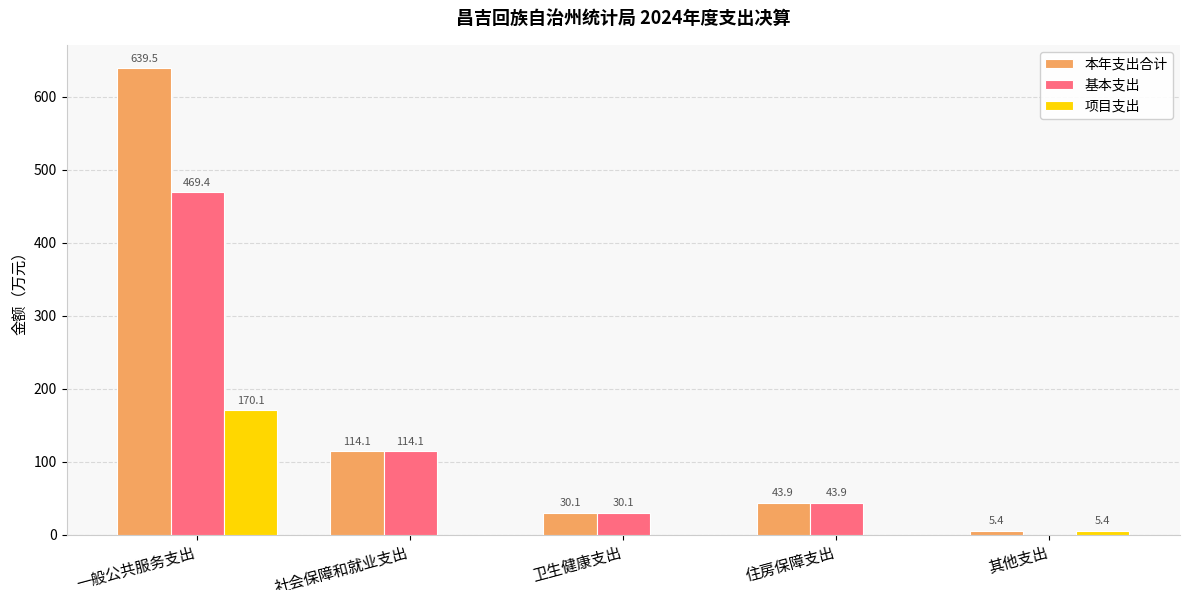

At which label is 本年支出合计 closest to 322?

社会保障和就业支出